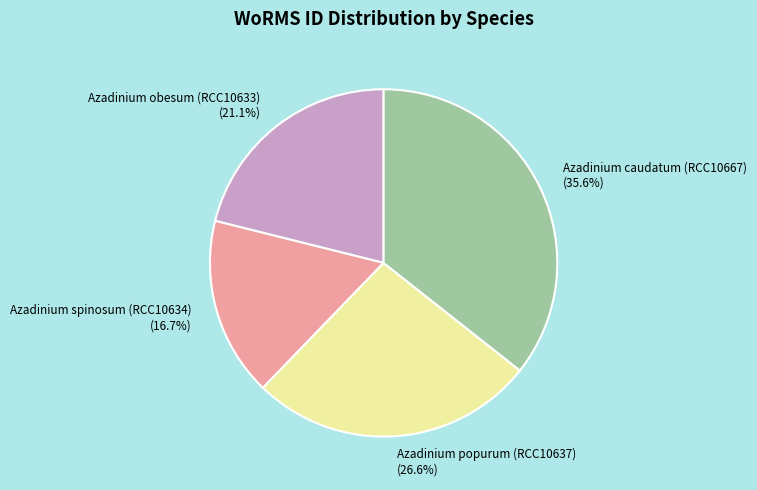

What percentage do Azadinium popurum (RCC10637) and Azadinium caudatum (RCC10667) together represent?

62.2%